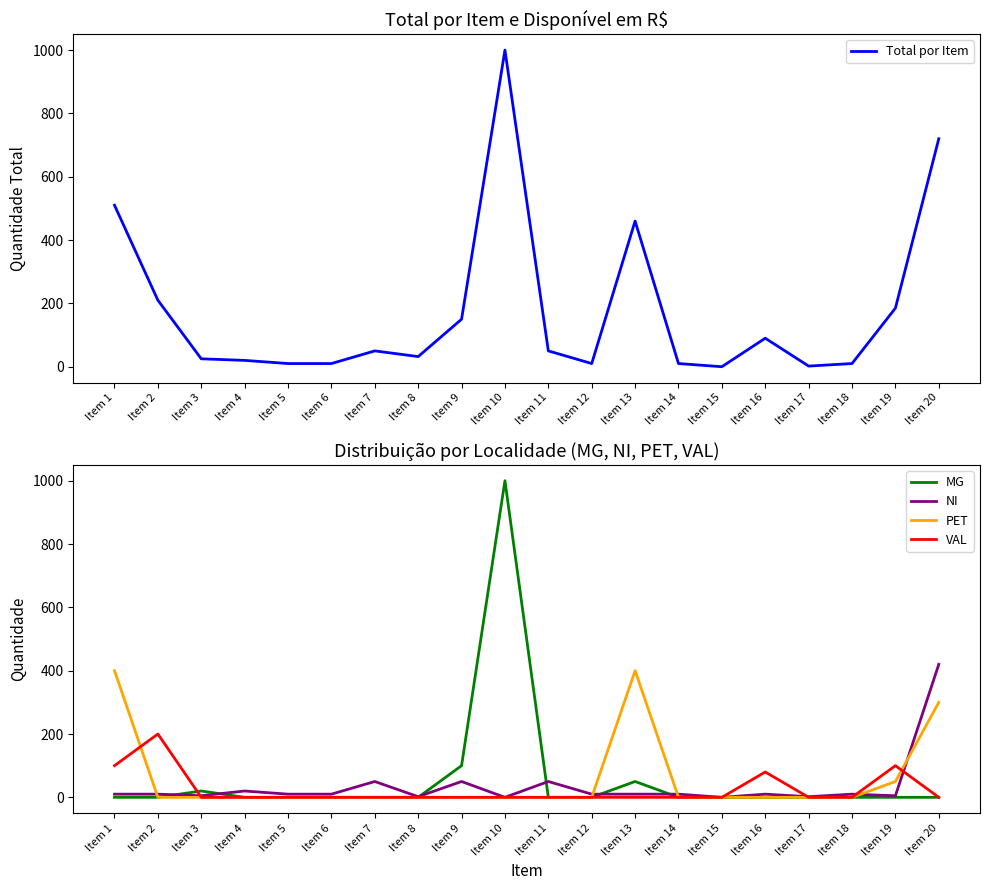

True or false: VAL and Total por Item cross at least once.

False